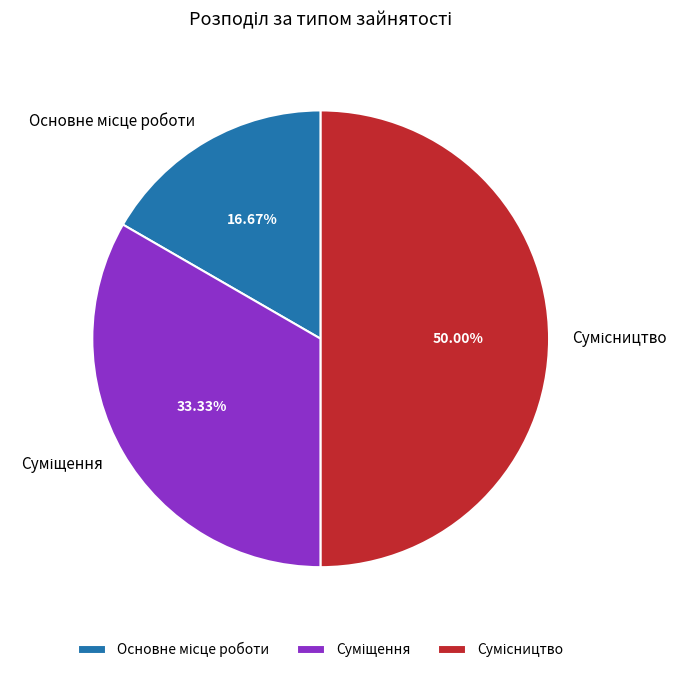

Do Сумісництво and Суміщення together represent more than half of the pie?

Yes